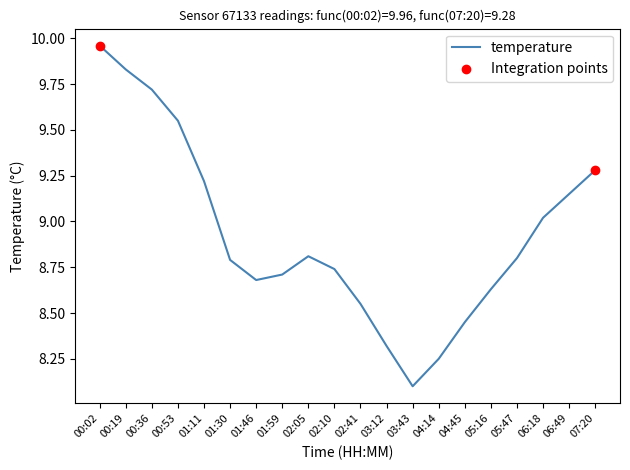

What is the change in value from 00:19 to 01:30?

-1.0